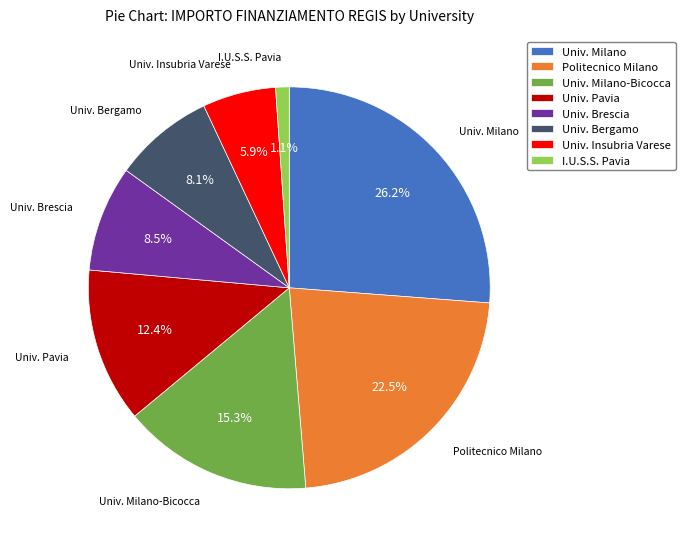

Approximately how many times larger is the value at Politecnico Milano compared to Univ. Bergamo?

2.8